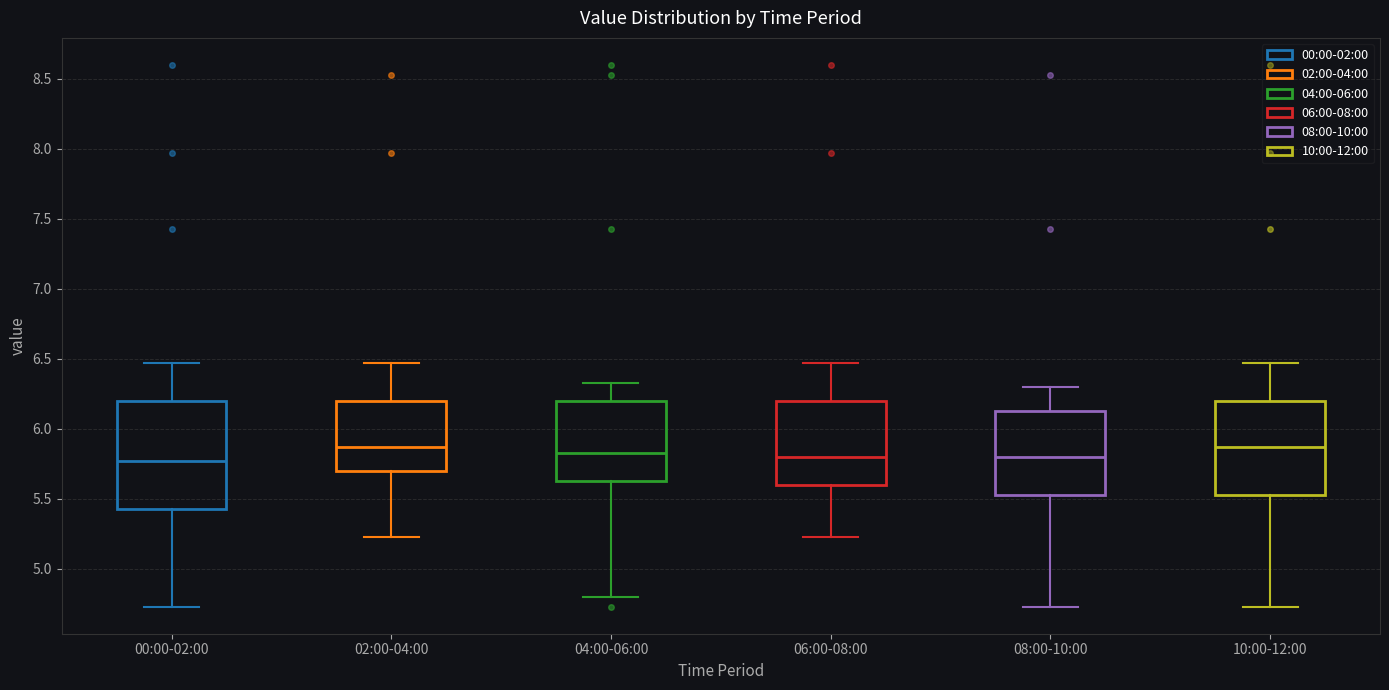

Reading left to right, read every box against the y-axis: the position of its median line, the range the box covers, and the ends of its whiskers. The values are not printed on the chart, so give them approximately, as read against the axis.

00:00-02:00: median 5.75, box 5.45 to 6.20, whiskers 4.75 to 6.45
02:00-04:00: median 5.85, box 5.70 to 6.20, whiskers 5.25 to 6.45
04:00-06:00: median 5.85, box 5.65 to 6.20, whiskers 4.80 to 6.35
06:00-08:00: median 5.80, box 5.60 to 6.20, whiskers 5.25 to 6.45
08:00-10:00: median 5.80, box 5.55 to 6.15, whiskers 4.75 to 6.30
10:00-12:00: median 5.85, box 5.55 to 6.20, whiskers 4.75 to 6.45